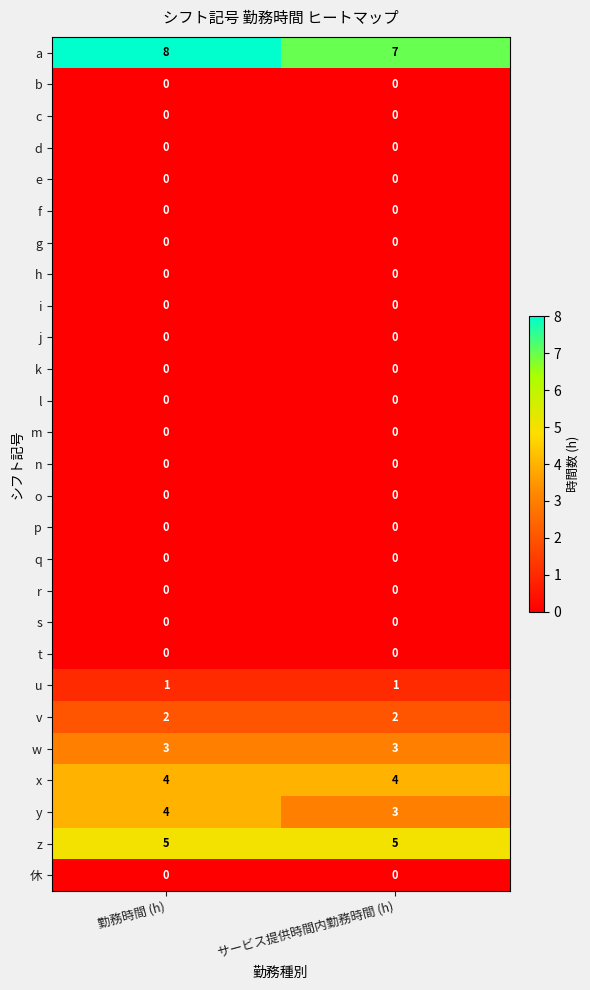

Which series has the largest total across all categories?

a